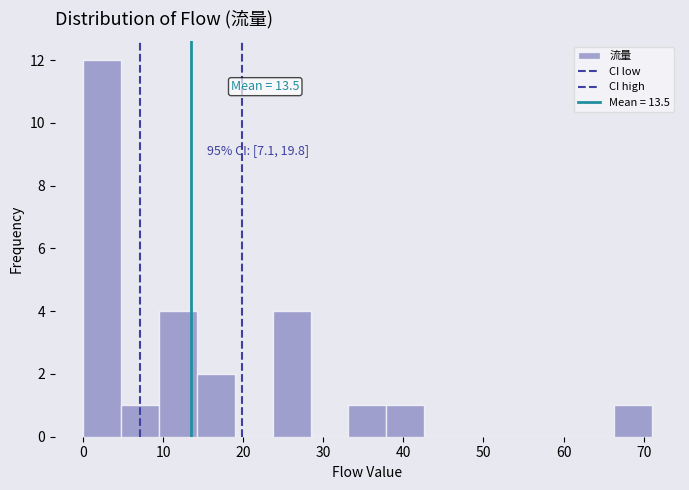

Which range on the x-axis has the tallest bar?

0 to 5